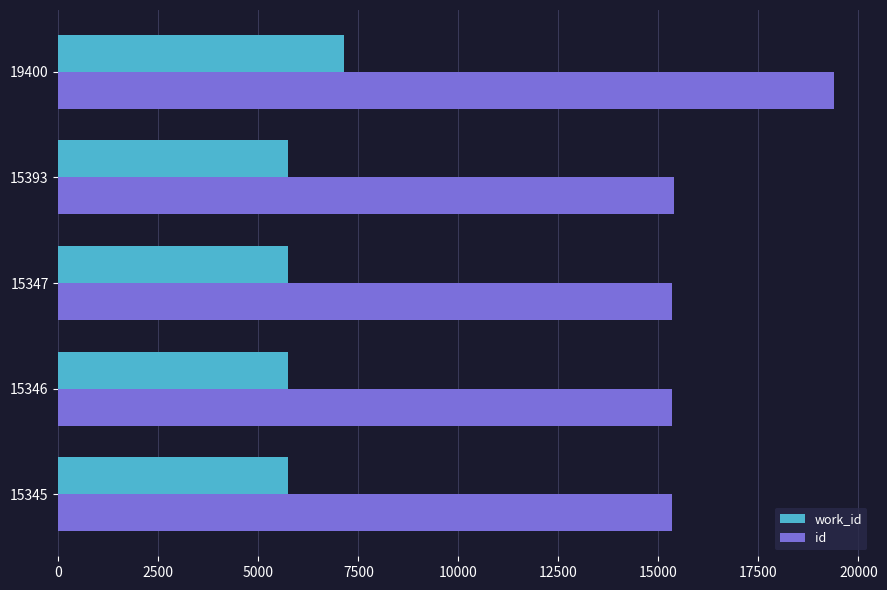

The value of id at 19400 is 4787. True or false?

False